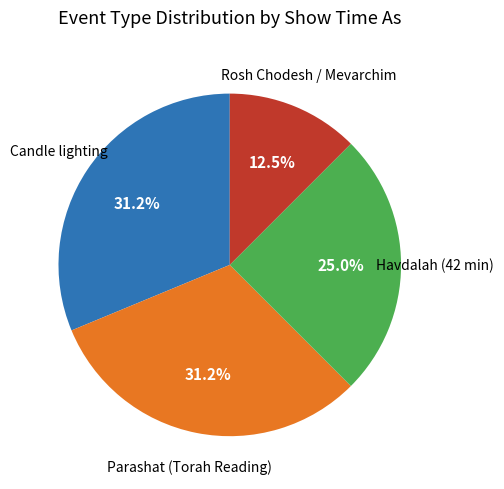

Which category has the smallest portion of the pie?

Rosh Chodesh / Mevarchim